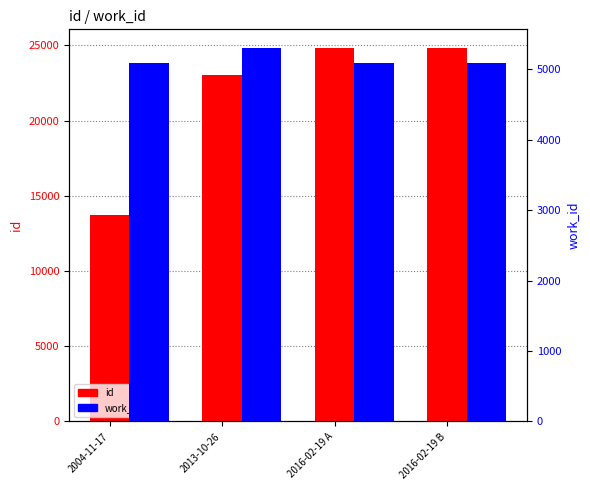

Are the bars horizontal?

No